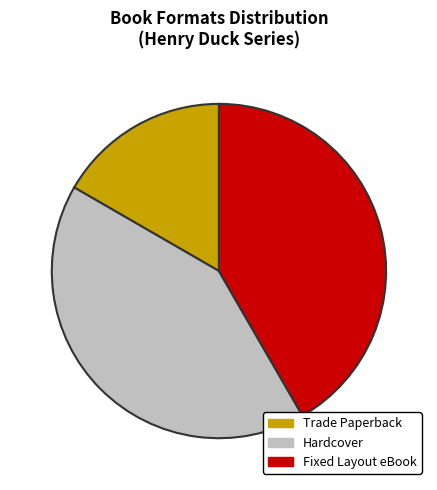

Combined, do Fixed Layout eBook and Hardcover account for over 50%?

Yes